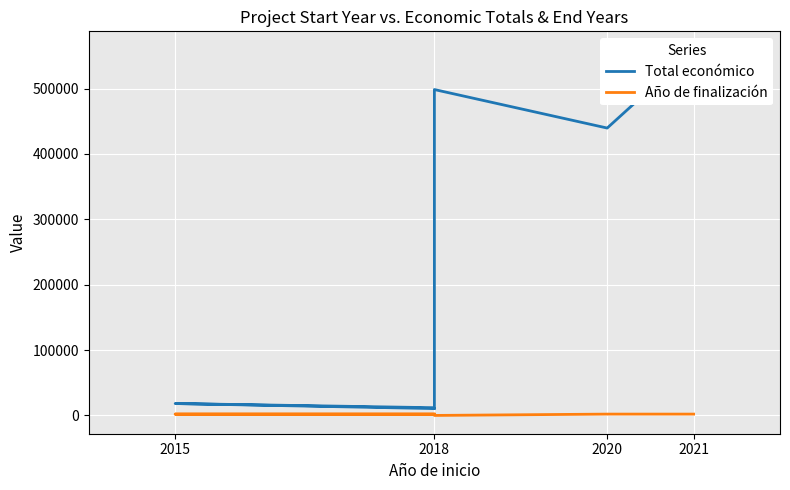

What position from the left is 2018?

2